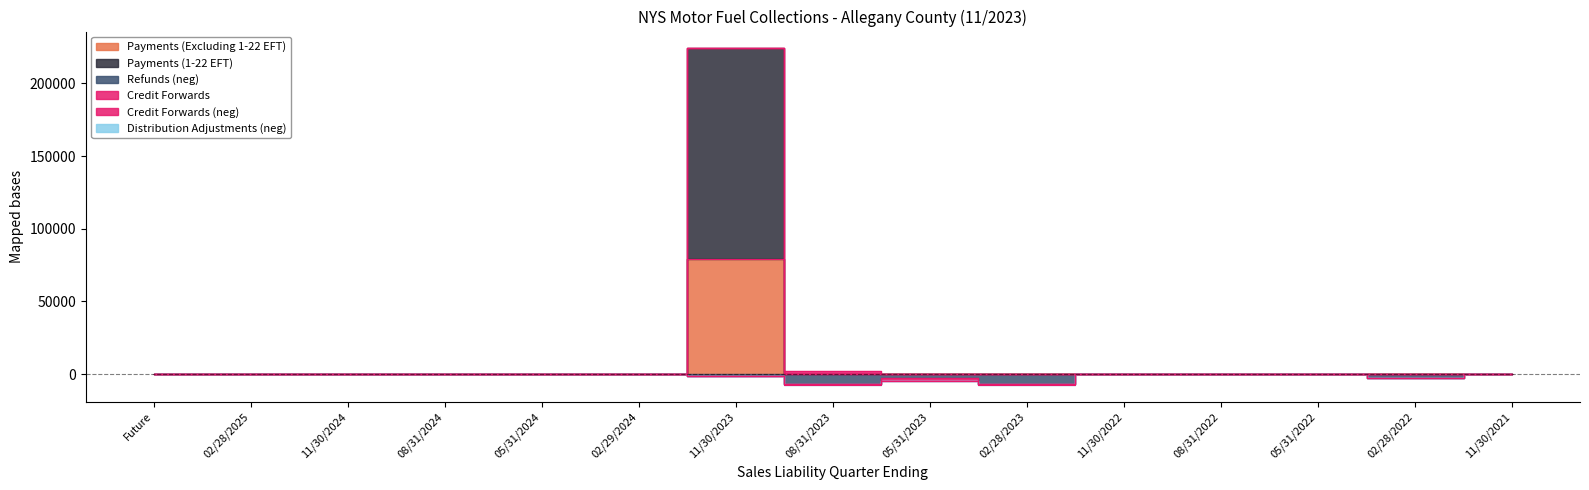

At which label does Refunds reach its peak?

Future